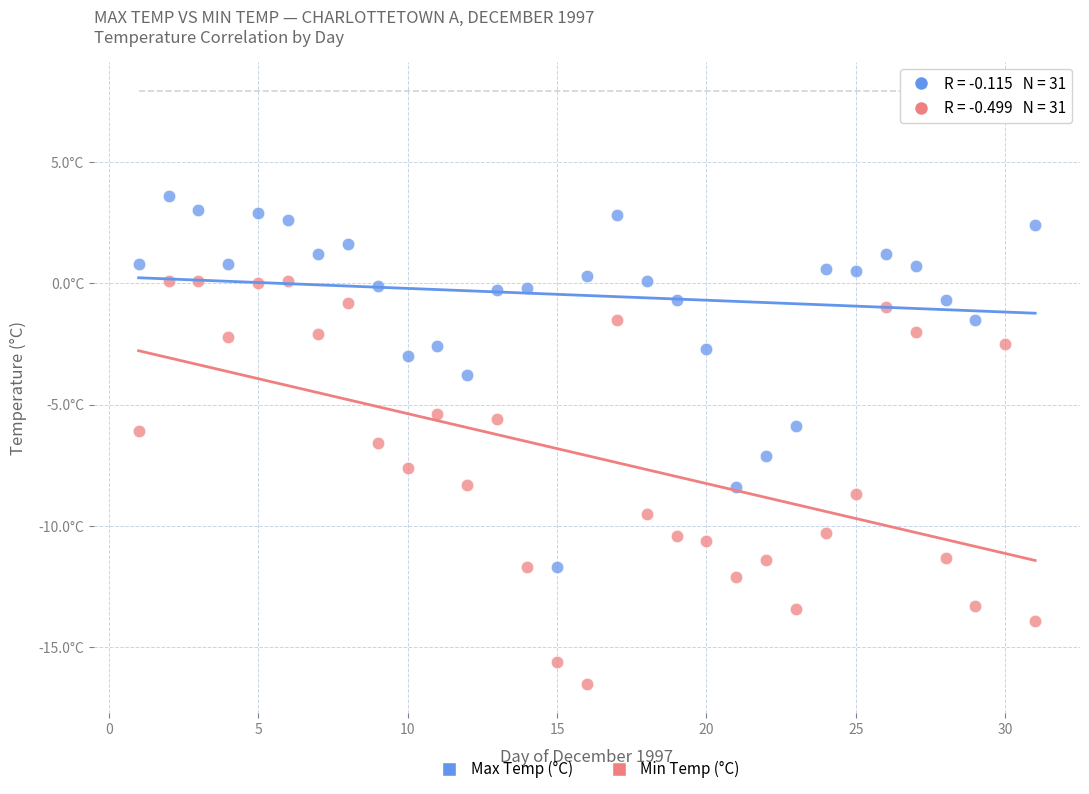

Which series contains the highest Y value?

Max Temp (°C)